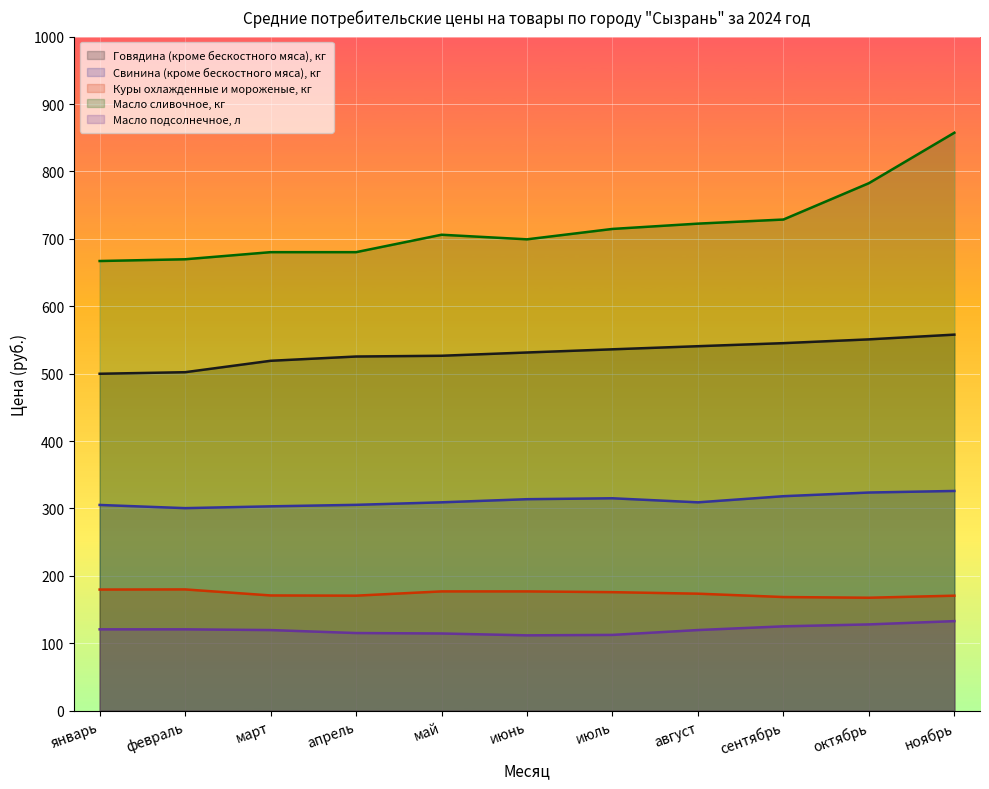

Reading left to right, transcribe all the data shown in this chart.

Говядина (кроме бескостного мяса), кг: 499.9	502.2	519.1	525.4	526.6	531.4	536.1	540.7	545.3	550.9	557.9
Свинина (кроме бескостного мяса), кг: 305.2	300.5	303.2	305.4	309.1	313.8	315.1	309.1	318.2	323.7	326.0
Куры охлажденные и мороженые, кг: 179.7	179.9	171.0	170.7	177.0	177.0	175.9	173.6	168.6	167.6	170.6
Масло сливочное, кг: 667.1	669.7	680.2	680.2	706.1	699.3	714.7	722.6	728.6	782.6	857.4
Масло подсолнечное, л: 120.7	120.7	119.6	115.2	114.6	111.8	112.5	119.7	125.2	128.0	132.9